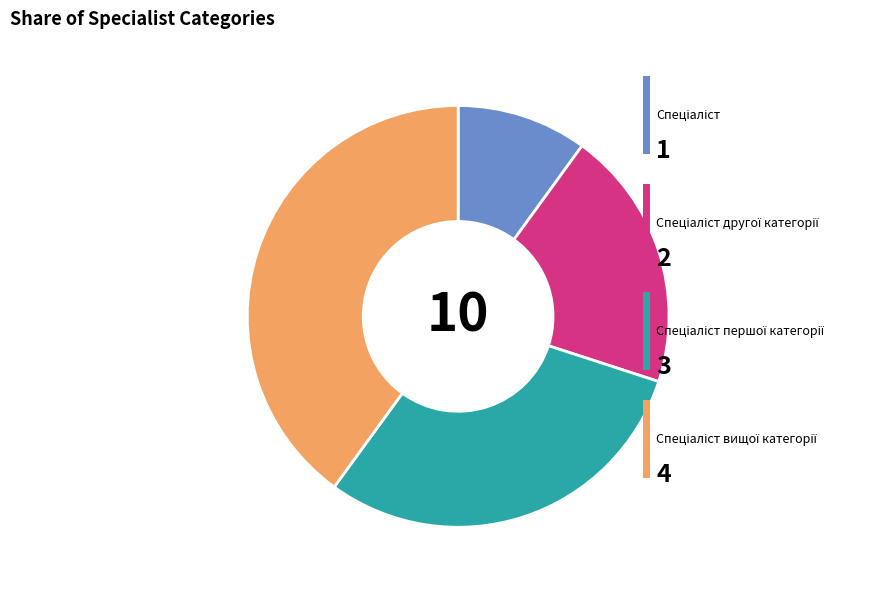

How many segments does this pie chart have?

4